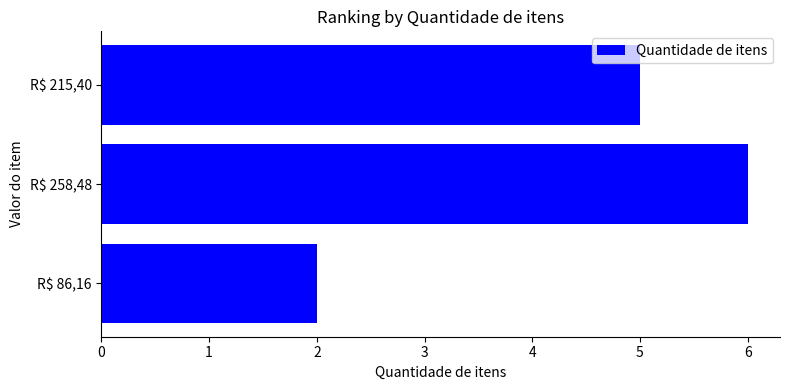

Where is the data nearest to the value 4?

R$ 215,40